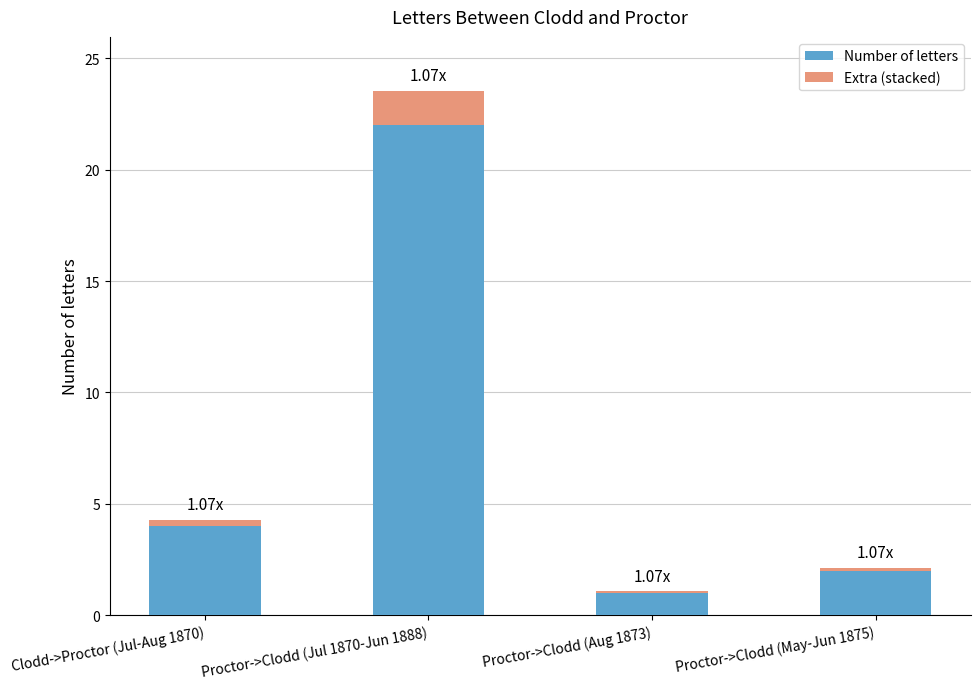

At which category is the sum across all series the highest?

Proctor->Clodd (Jul 1870-Jun 1888)